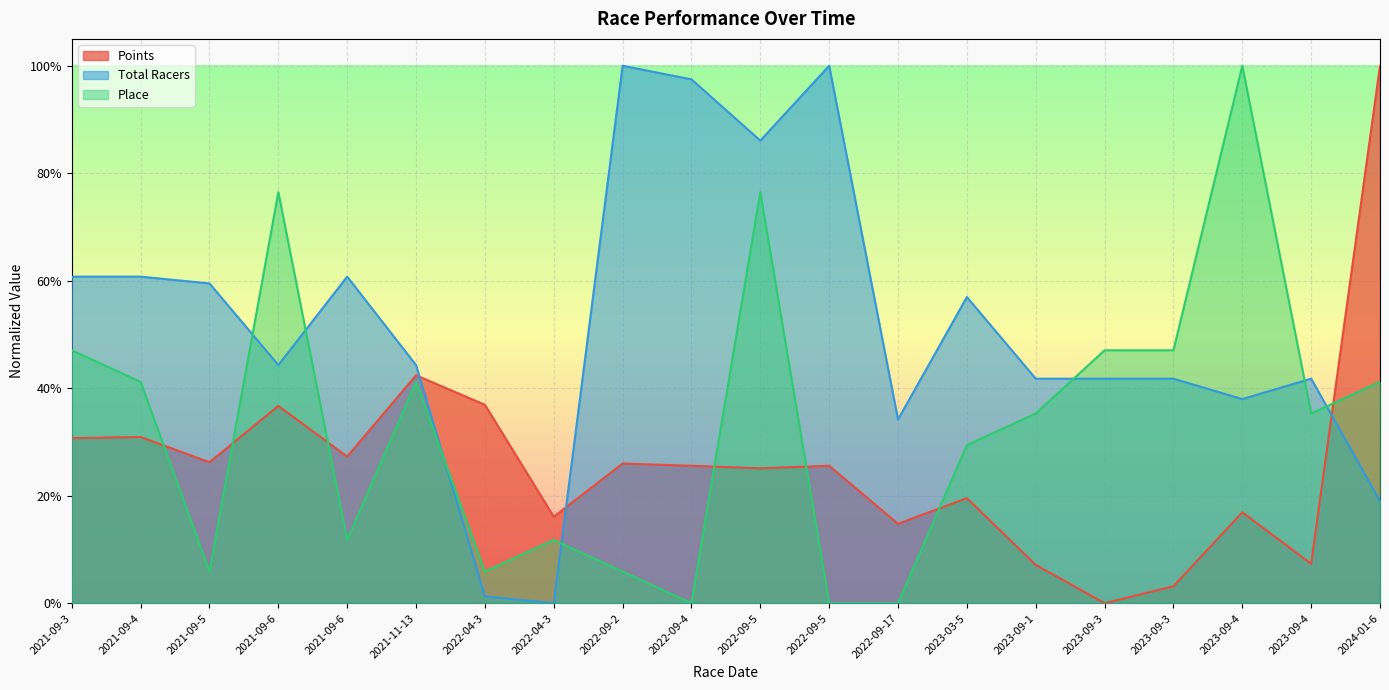

How many series are shown in this chart?

3